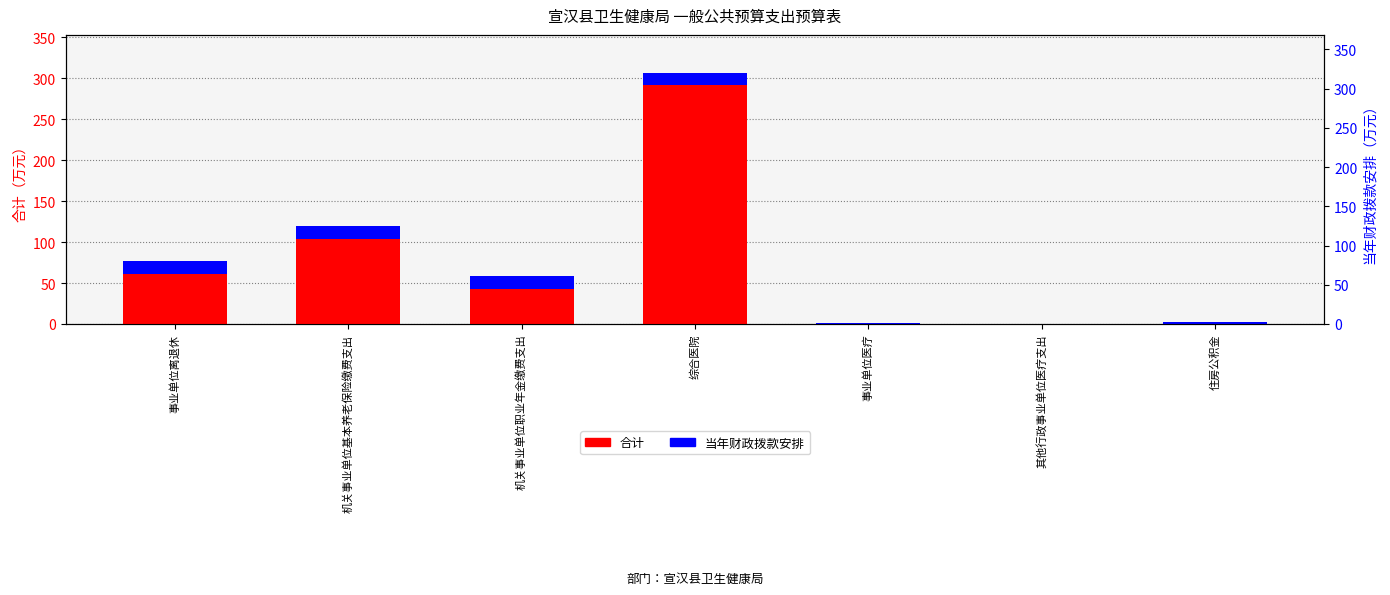

Count the number of data series in this chart.

2